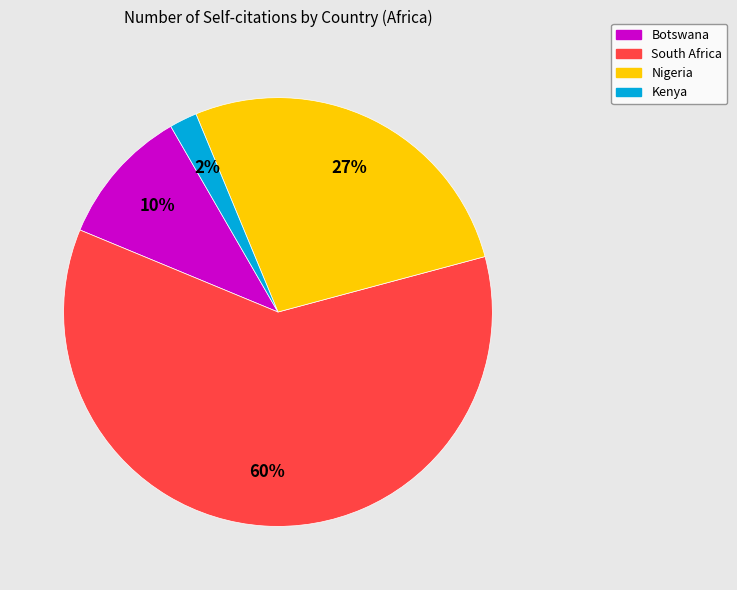

How many segments does this pie chart have?

4